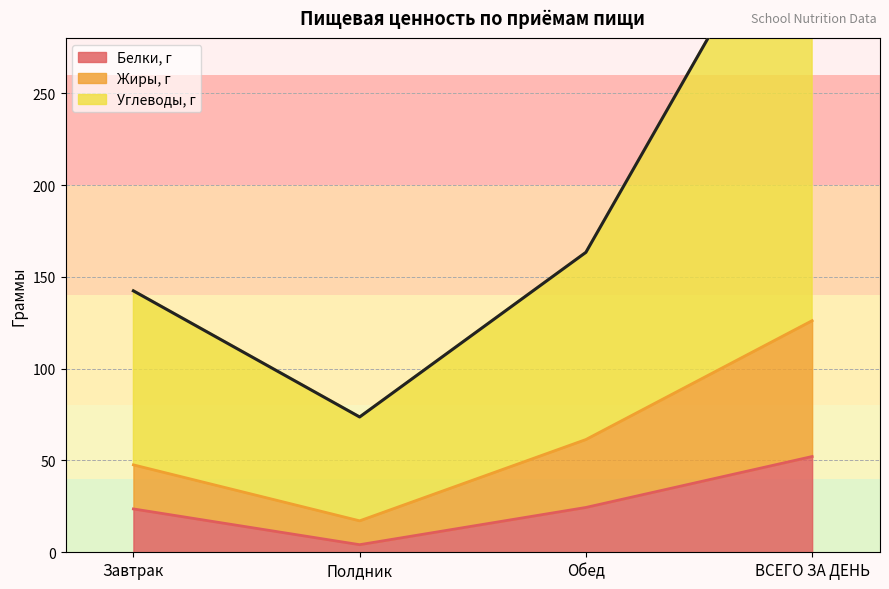

Which category has the highest value in the Углеводы, г series?

ВСЕГО ЗА ДЕНЬ